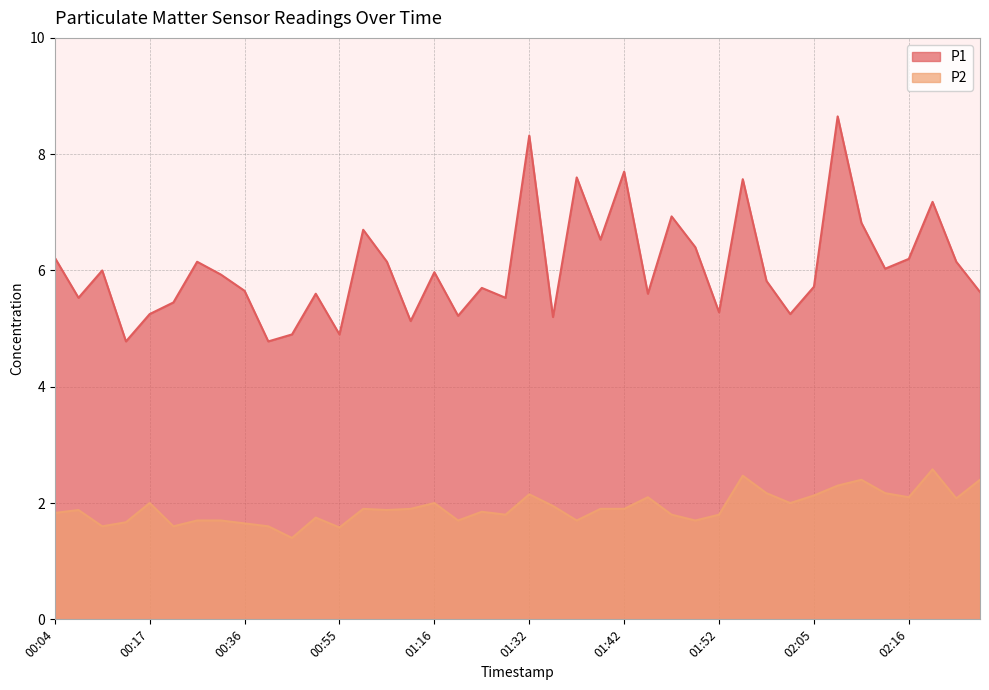

What is the difference between the maximum and minimum values in the P2 series?

1.2